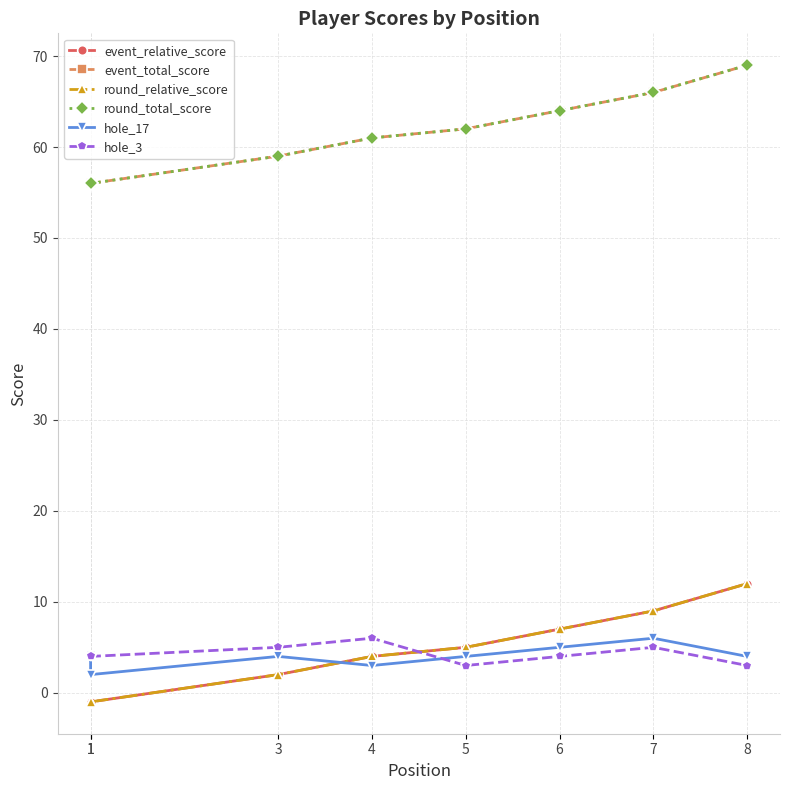

Where is the first local maximum for hole_3?

4